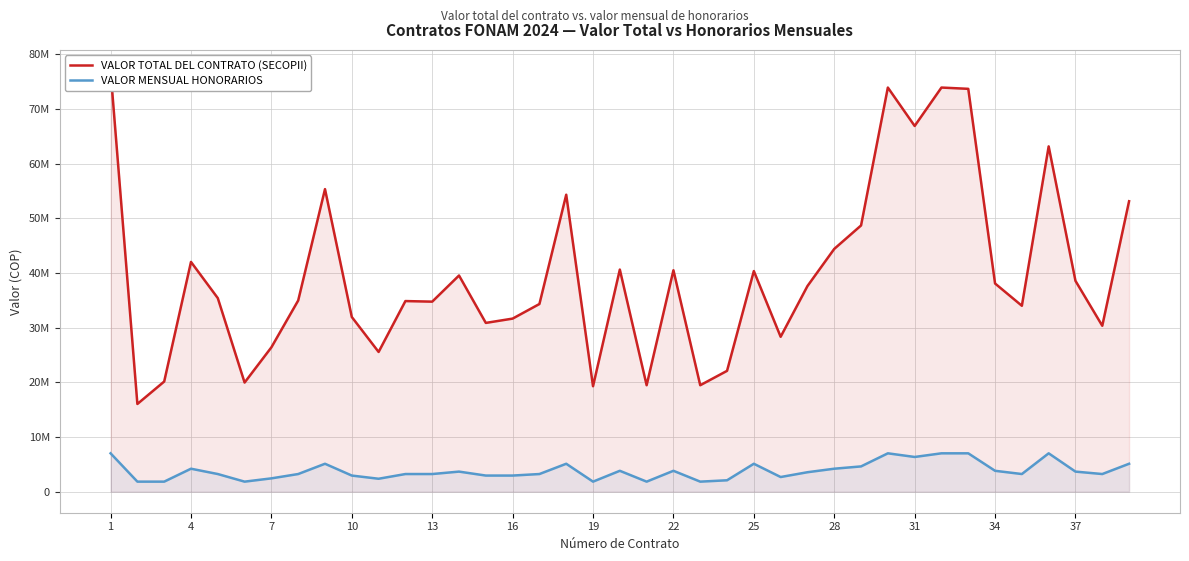

What value does the VALOR MENSUAL HONORARIOS series have at 16, to the nearest 10?

2948110